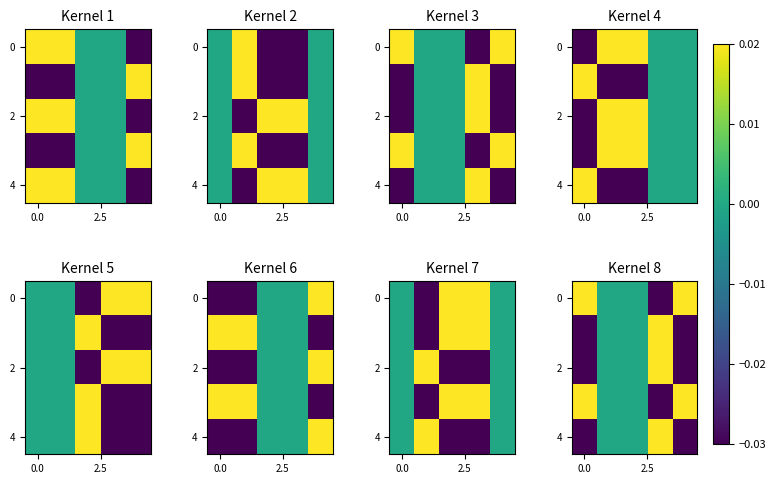

How many values in the 4 series exceed 0?

1